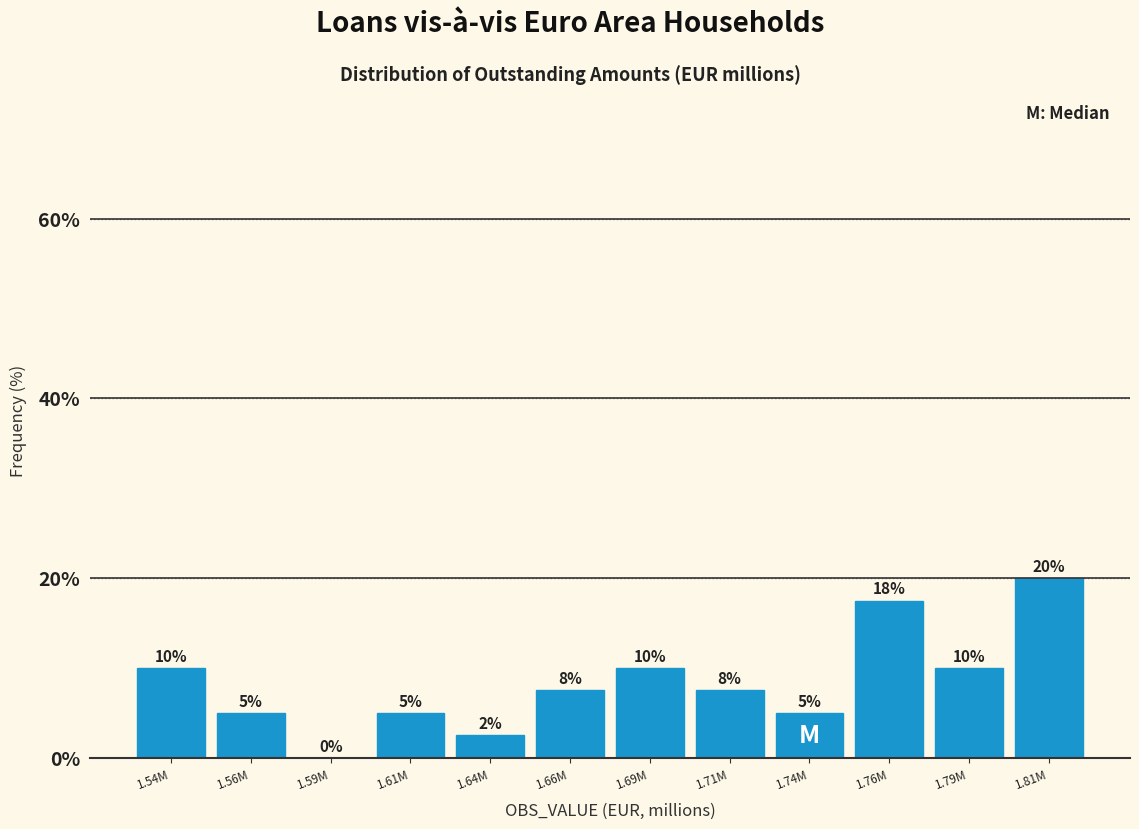

Is it true that the value at 1.81M is 20.0?

True